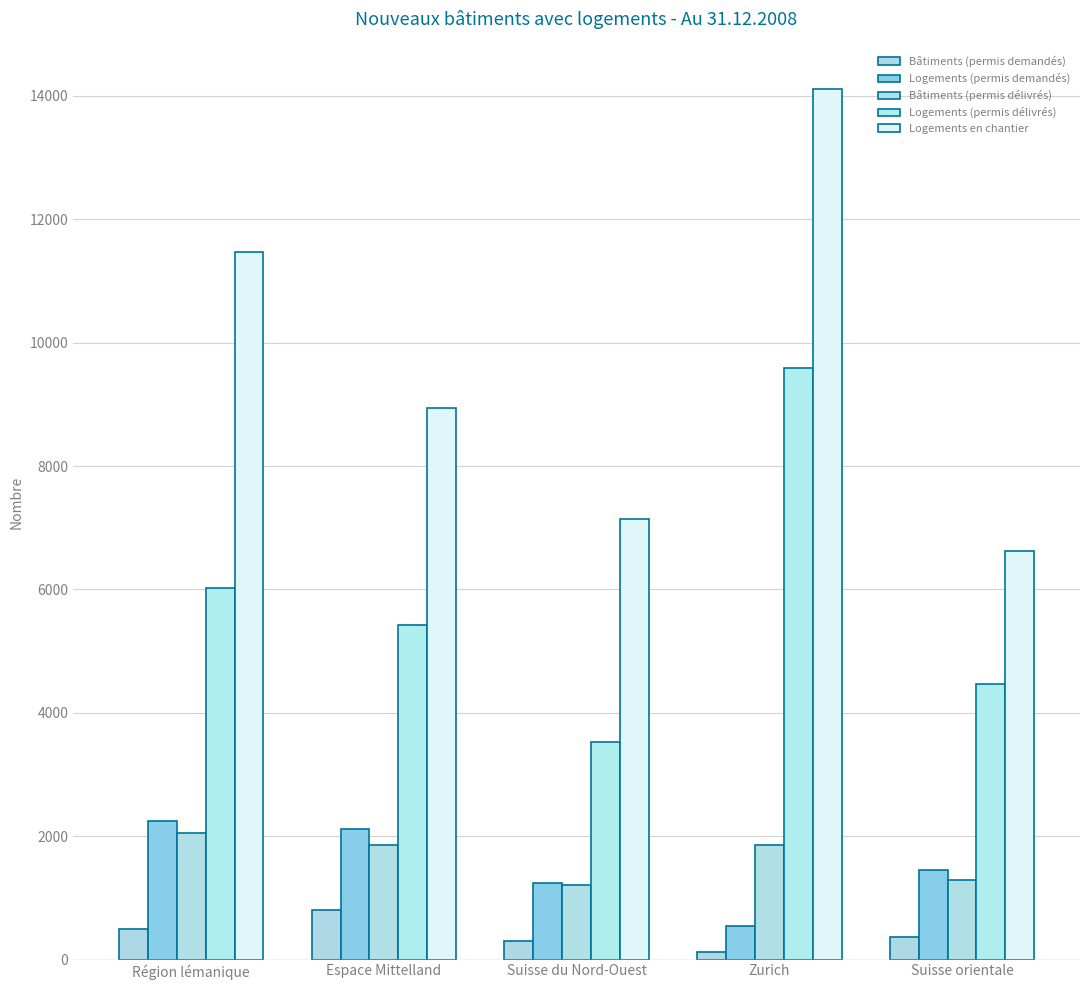

Is it true that Logements (permis demandés) equals 1962 at Suisse orientale?

False